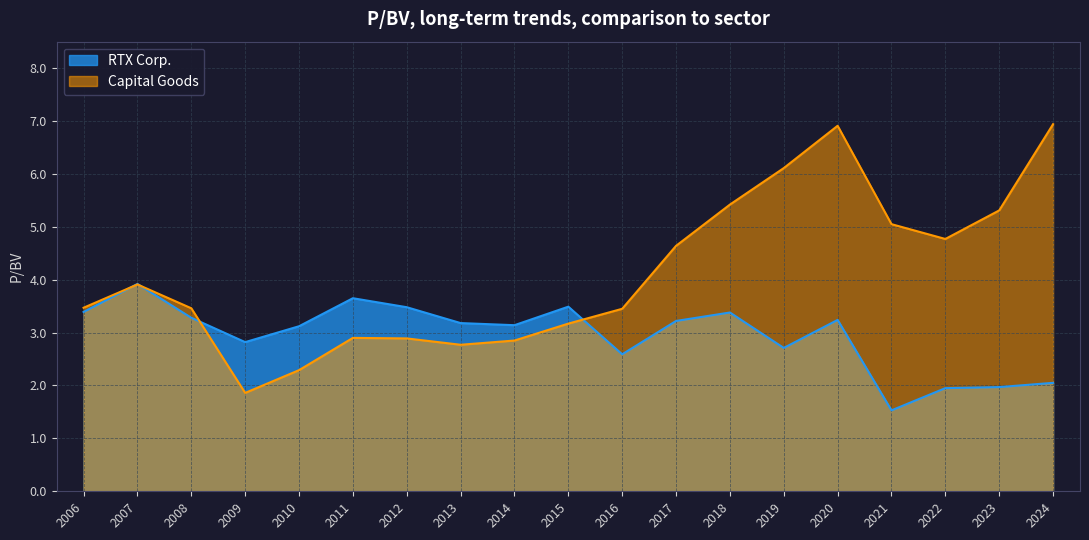

At which label does RTX Corp. reach its peak?

2007